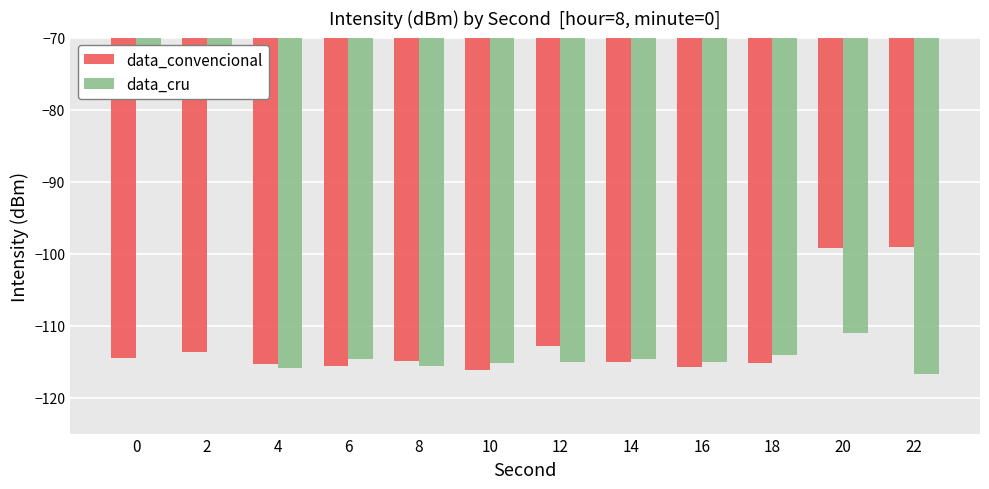

What is the difference between the maximum and minimum values in the data_convencional series?

17.0